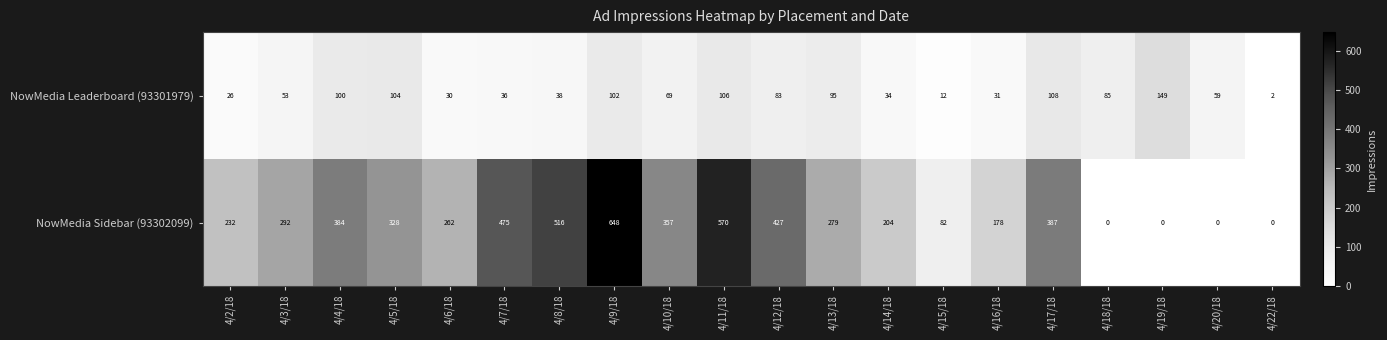

Is it true that NowMedia Leaderboard (93301979) equals 52 at 4/8/18?

False